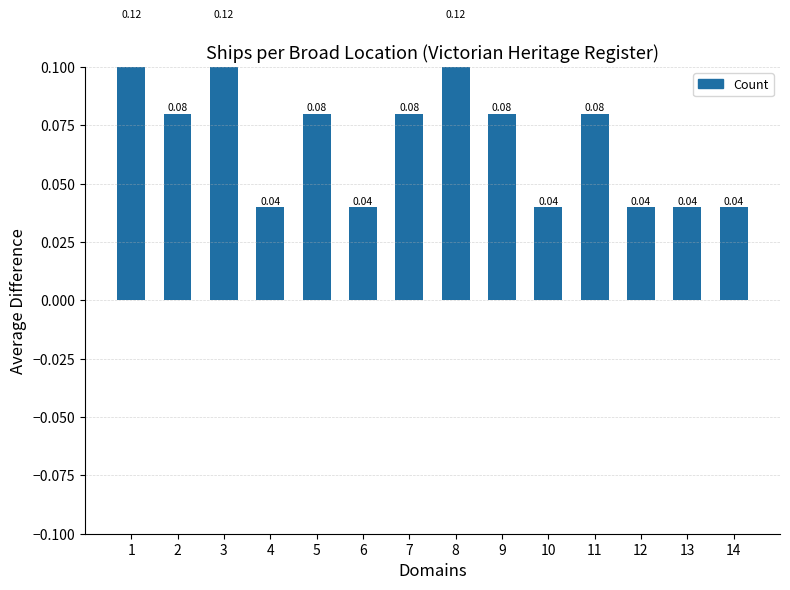

Between 13 and 3, which is larger?

3